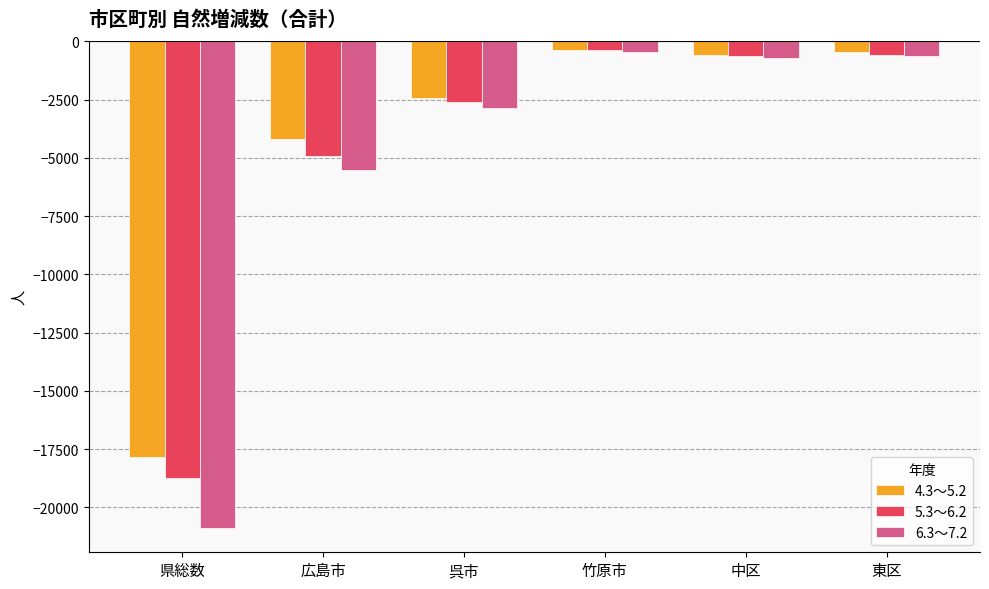

What is the approximate value of 4.3～5.2 at 東区, to the nearest 100?

-500